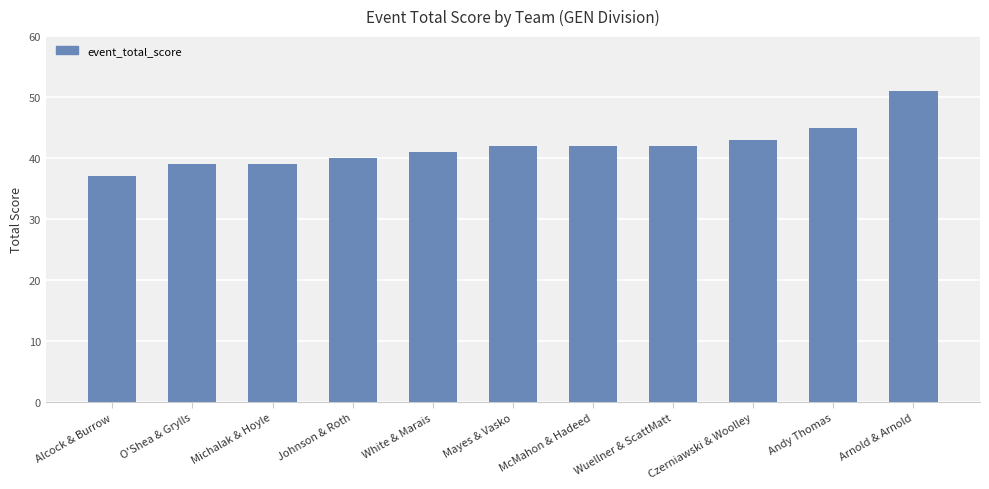

What position from the right is Johnson & Roth?

8